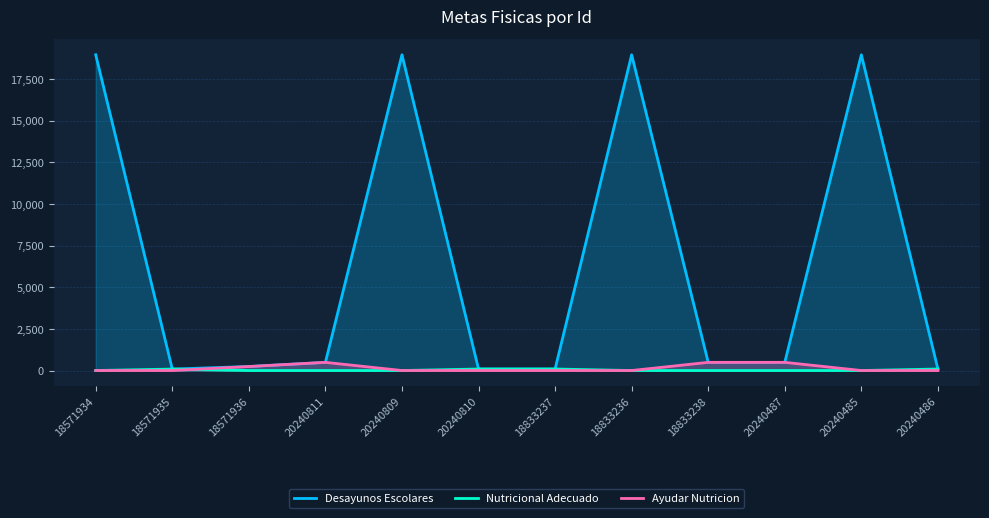

True or false: Desayunos Escolares and Nutricional Adecuado intersect in this chart.

False